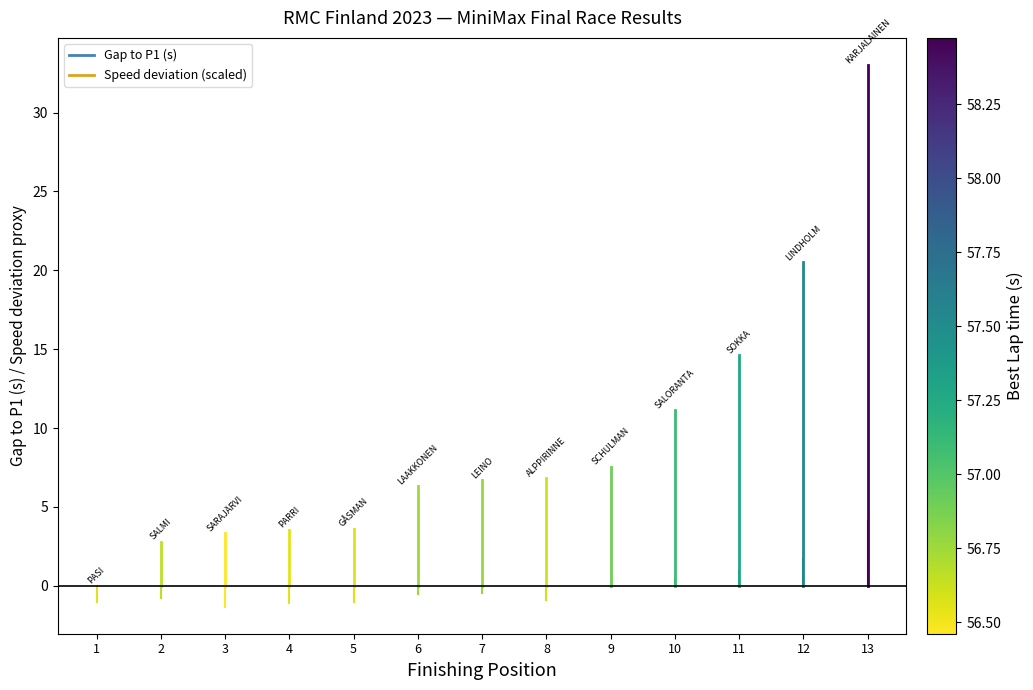

True or false: Speed deviation has a value of -1.6 at 1.

False